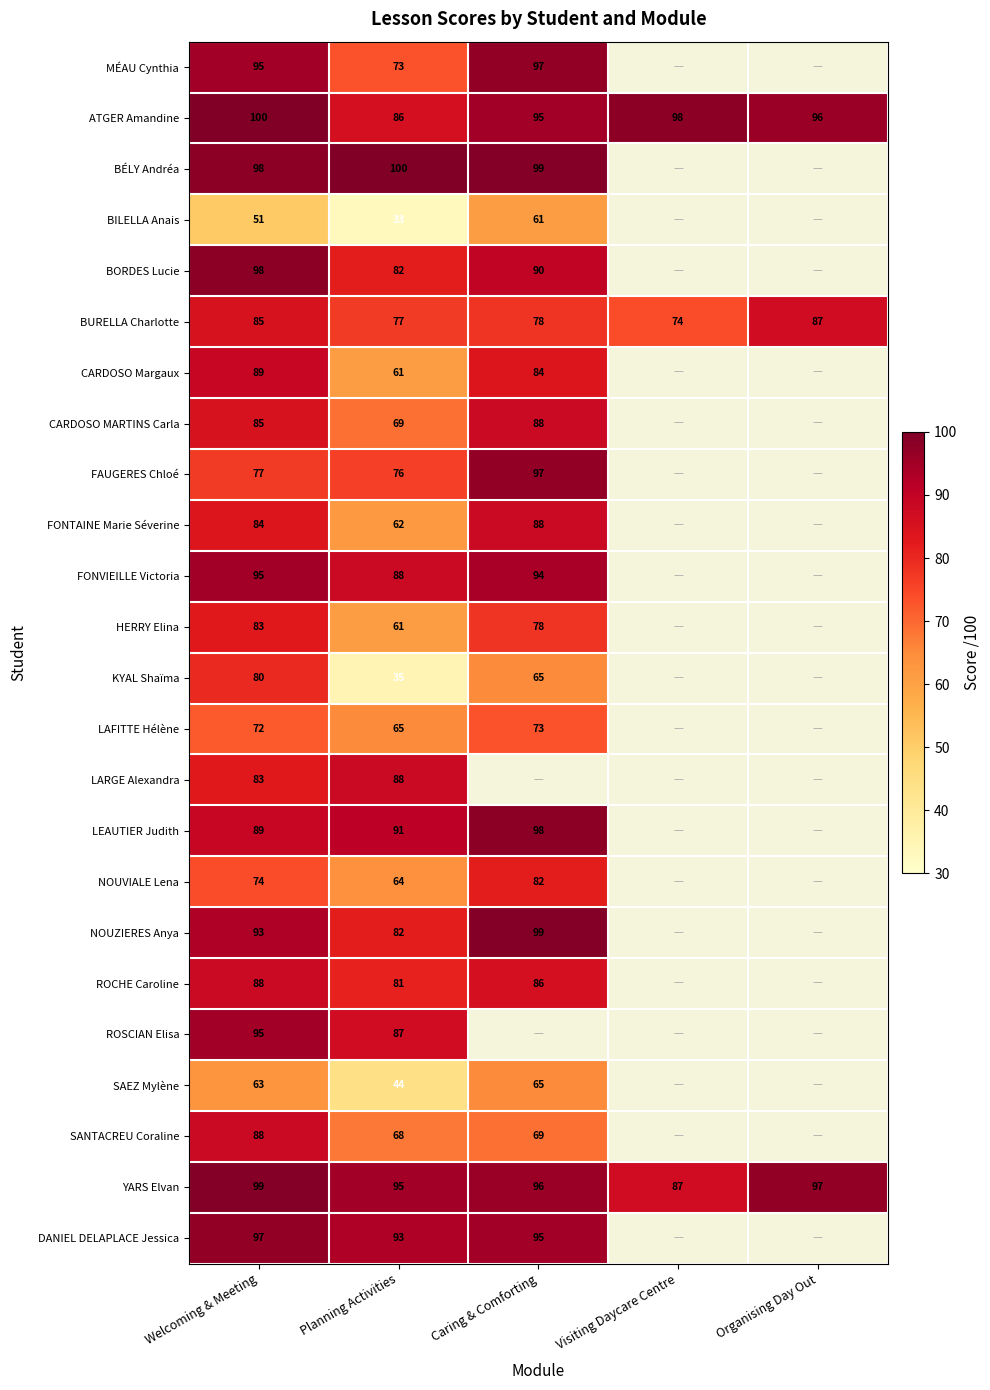

Is it true that ATGER Amandine equals 176 at Visiting Daycare Centre?

False